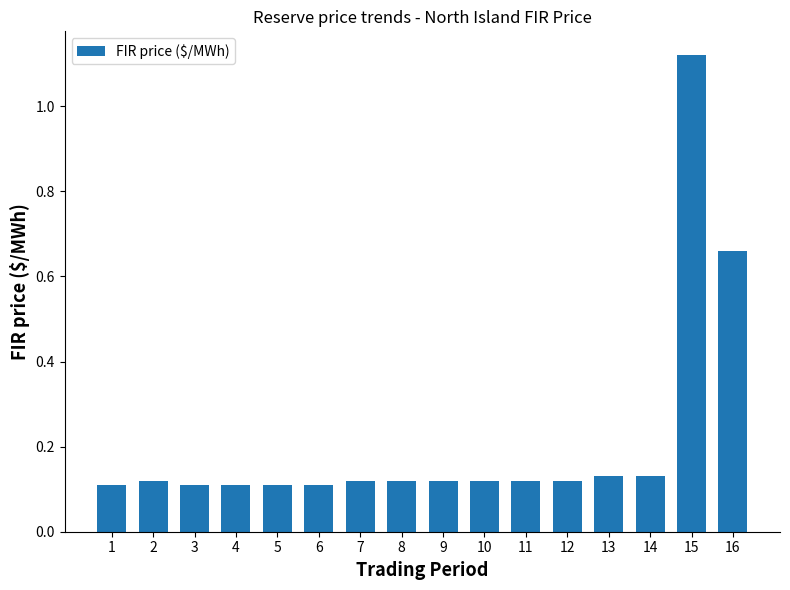

What is the average value?

0.2